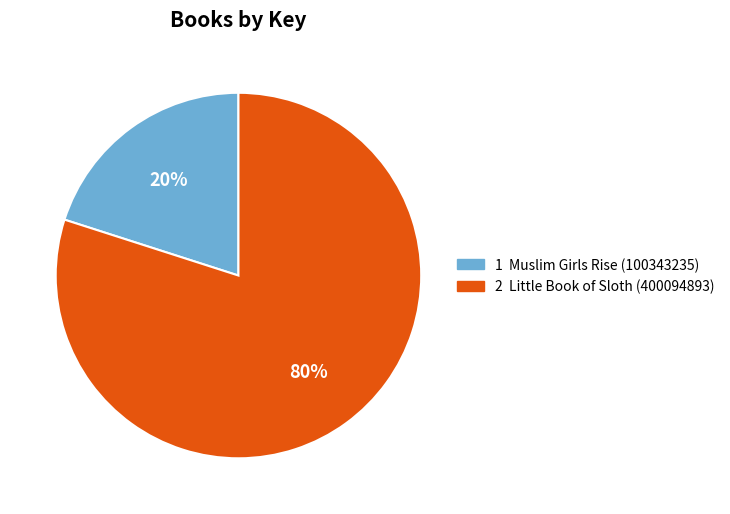

Does any single category account for the majority?

Yes